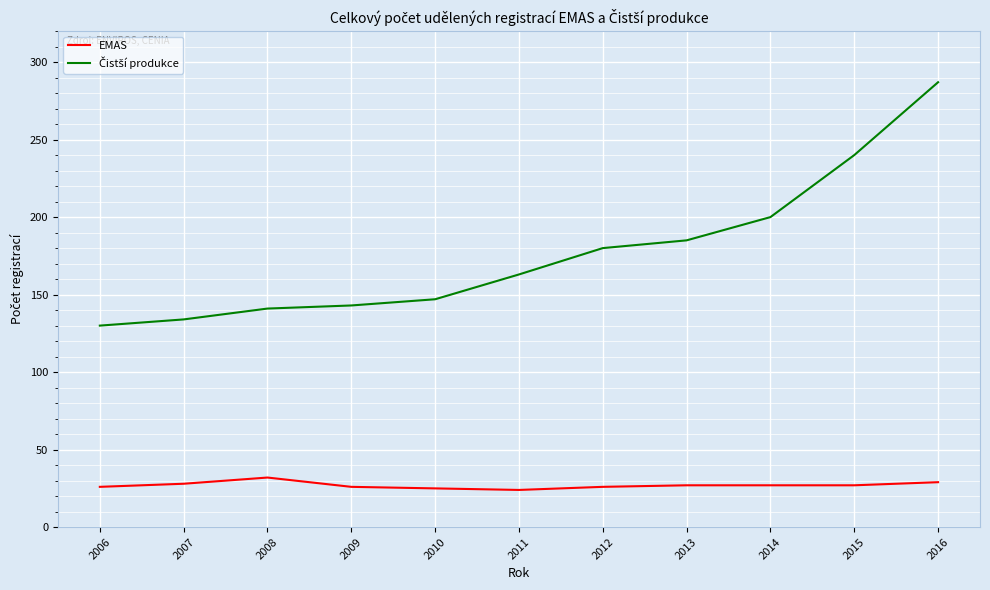

At how many categories does at least one series exceed 28?

11